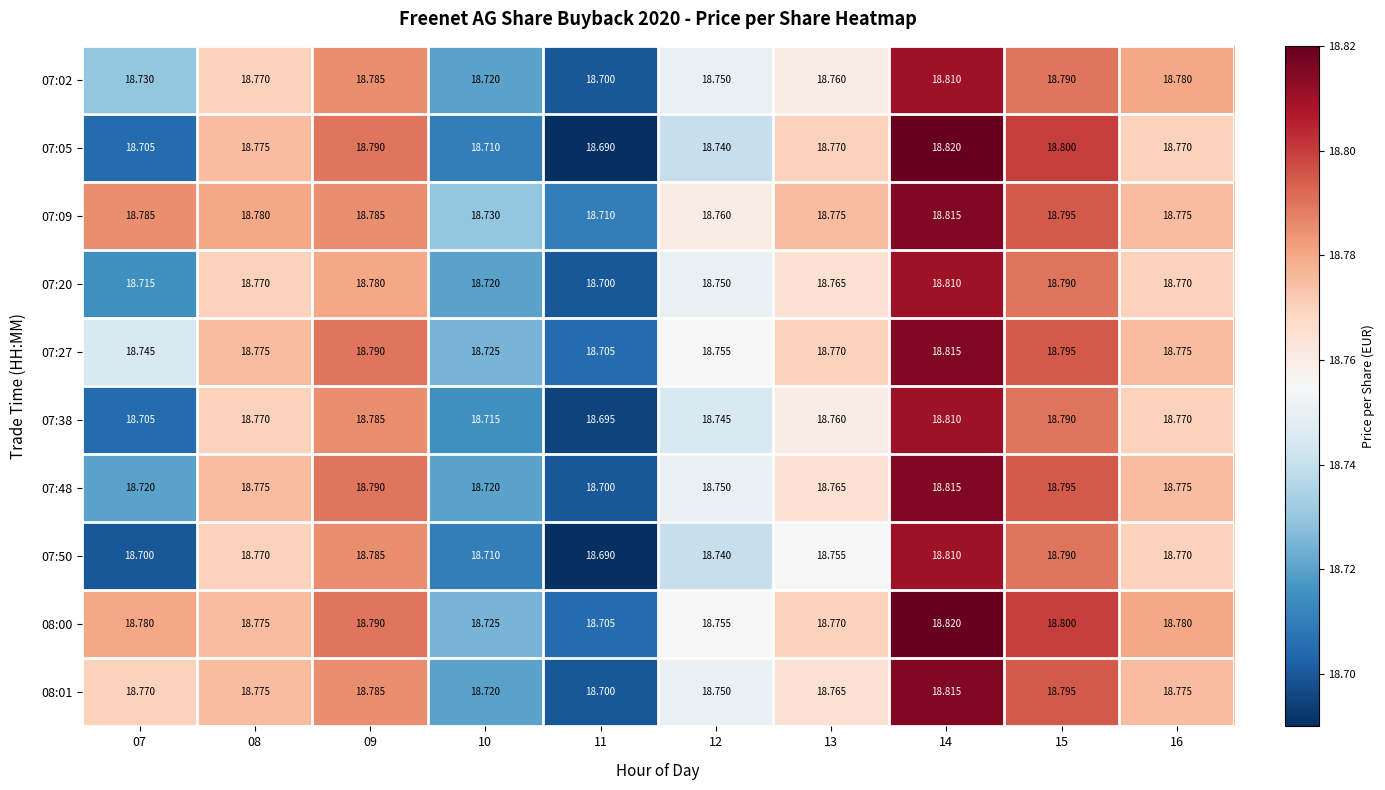

Is the value of 08:00 at 11 greater than the value of 07:48 at 14?

No